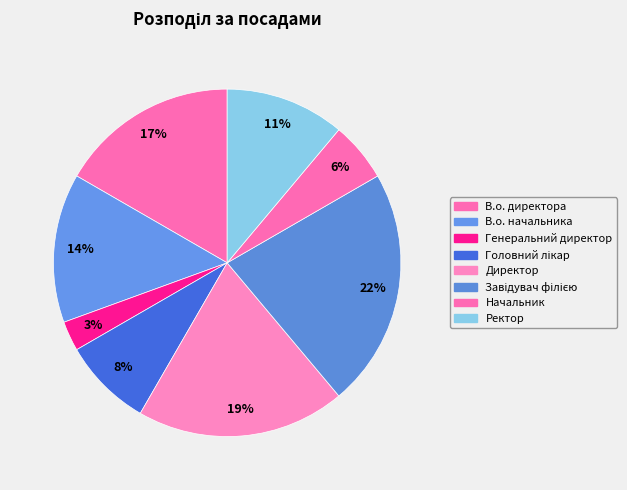

How many slices are in this pie chart?

8